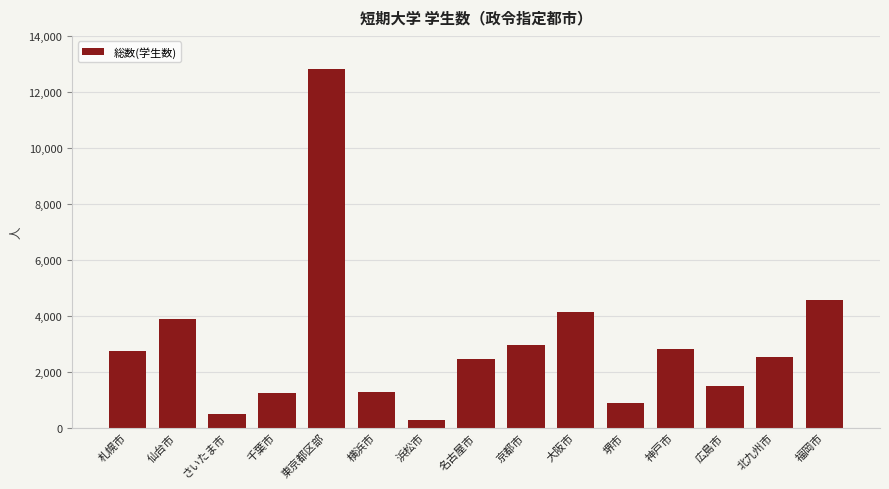

Are the bars grouped side by side (vs. stacked)?

No